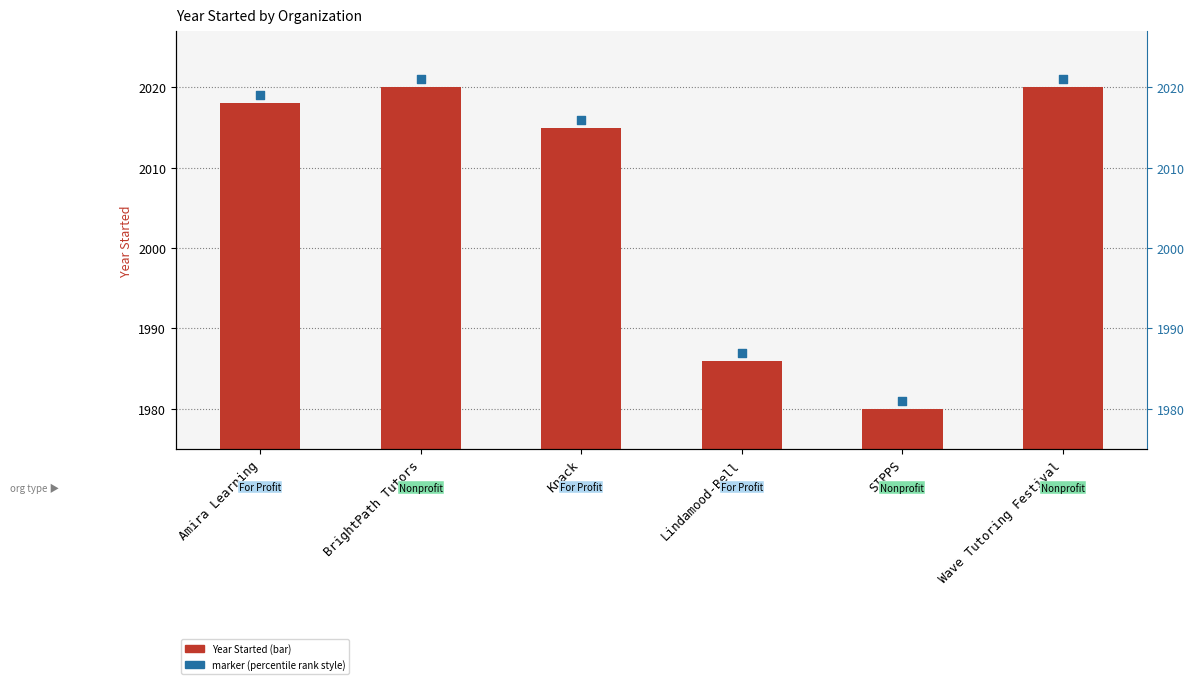

Which series reaches the maximum Y coordinate?

Marker (percentile rank style)